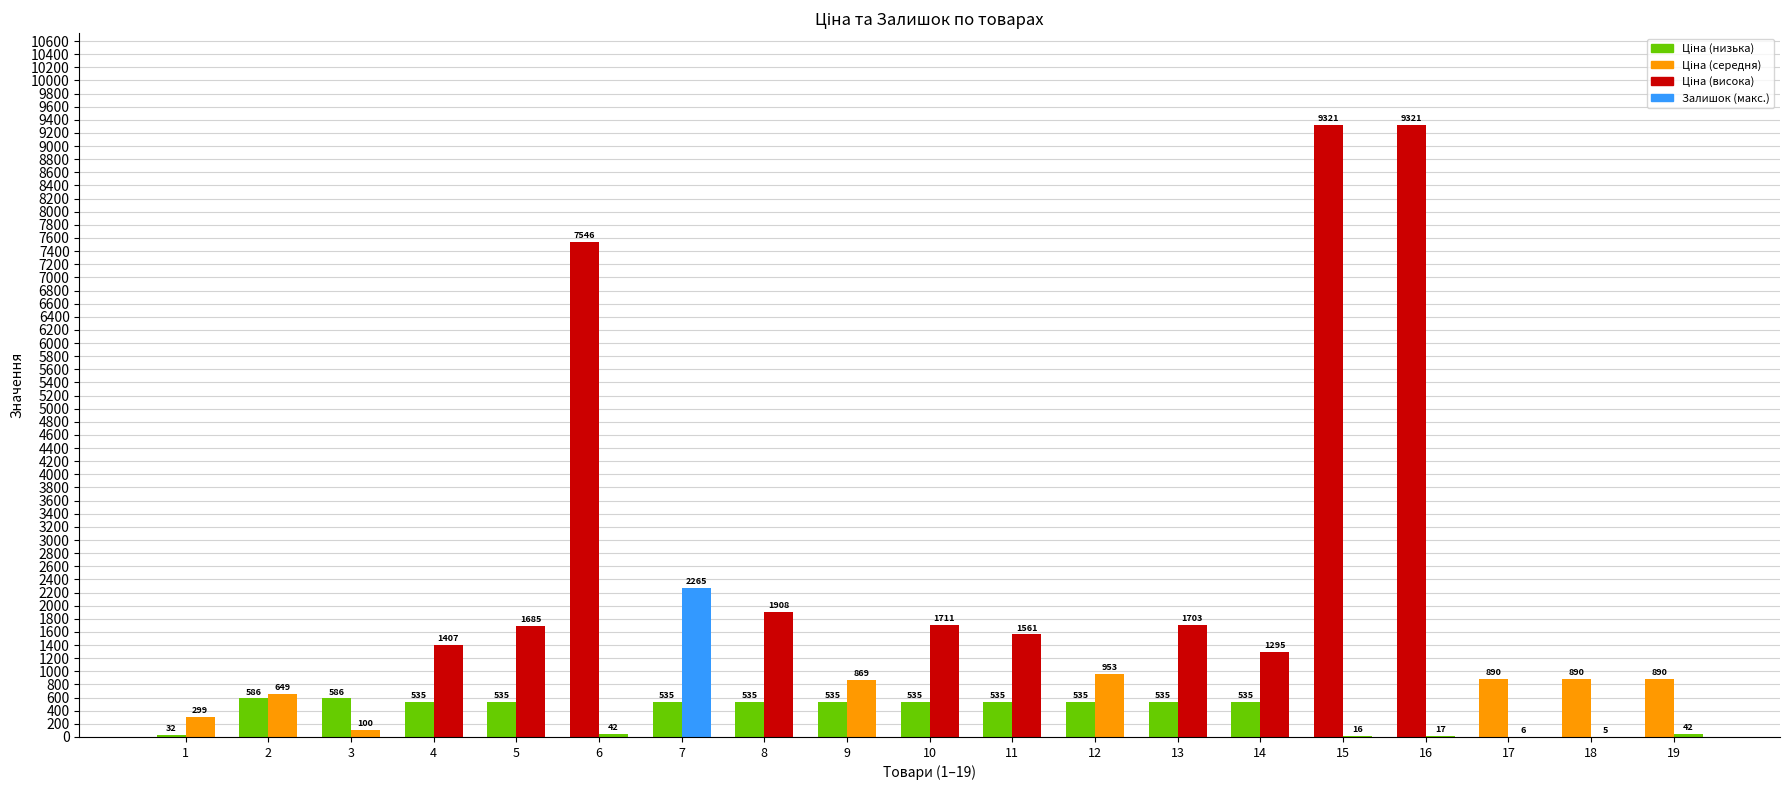

Does the chart contain stacked bars?

No